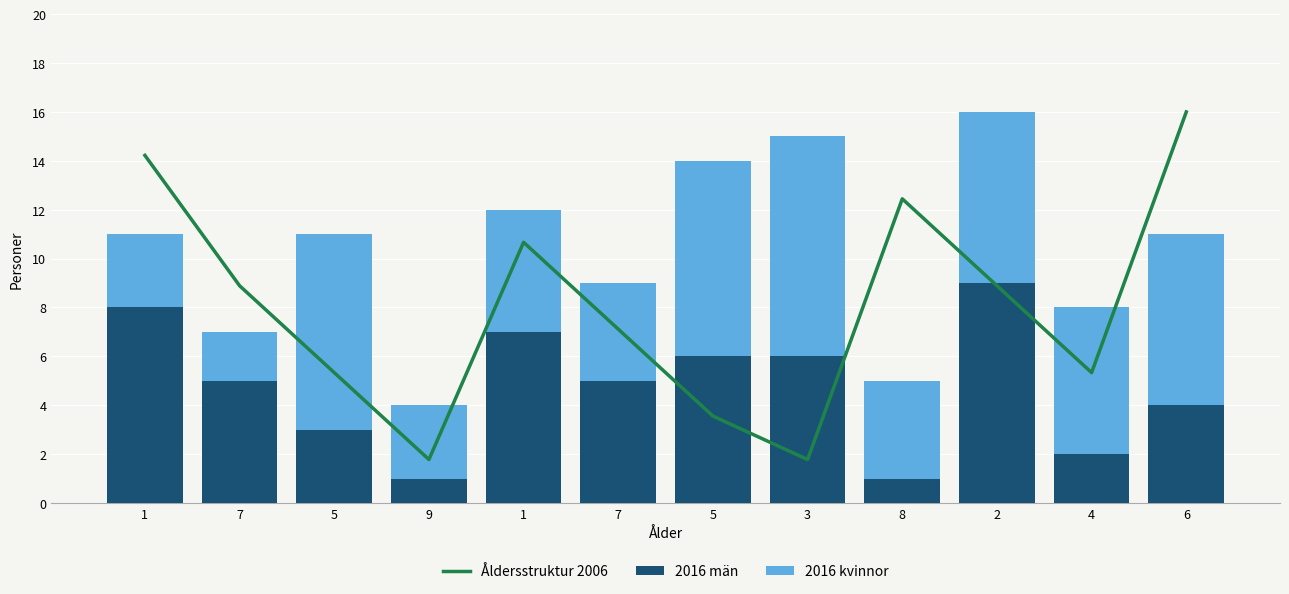

What are all the series names shown in the legend?

Åldersstruktur 2006, 2016 män, 2016 kvinnor